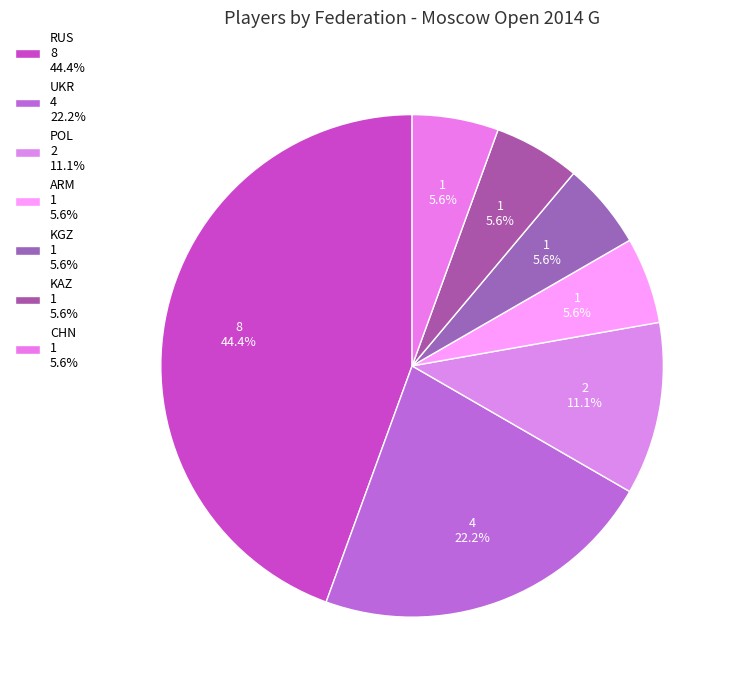

To the nearest percent, what is the average slice percentage?

14%